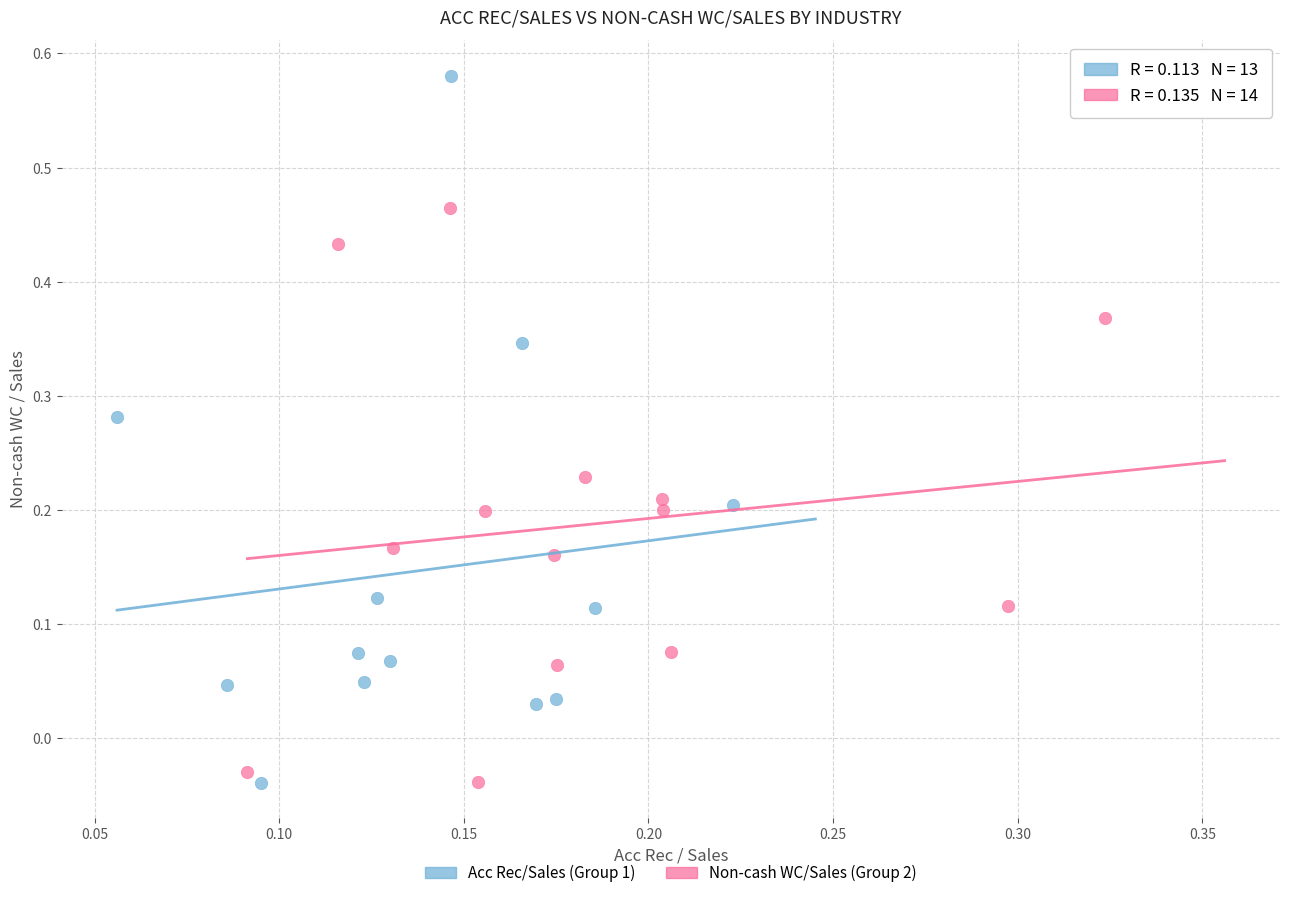

Which series has the largest Y range (max minus min)?

Acc Rec/Sales (Group 1)